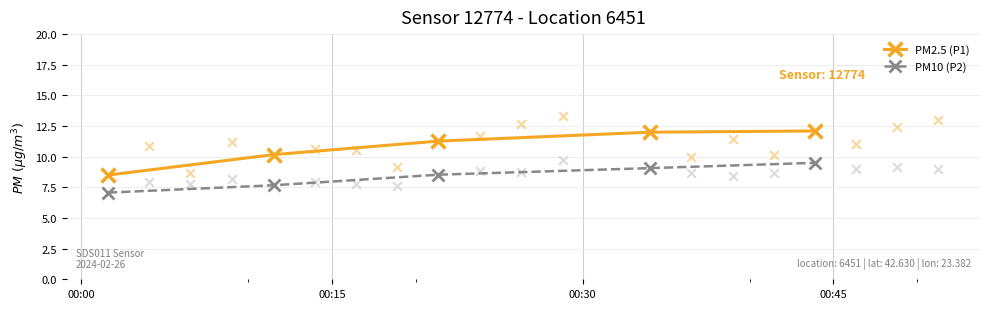

True or false: PM10 (P2) and PM2.5 (P1) intersect in this chart.

False